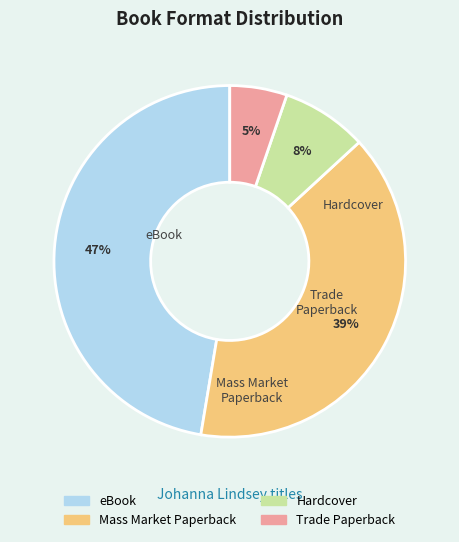

How many segments does this pie chart have?

4